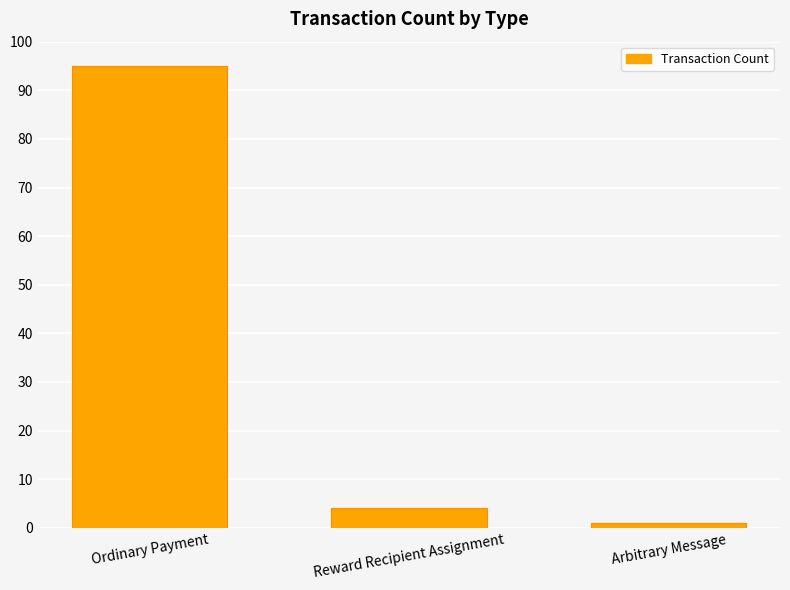

Where is the data nearest to the value 48?

Reward Recipient Assignment